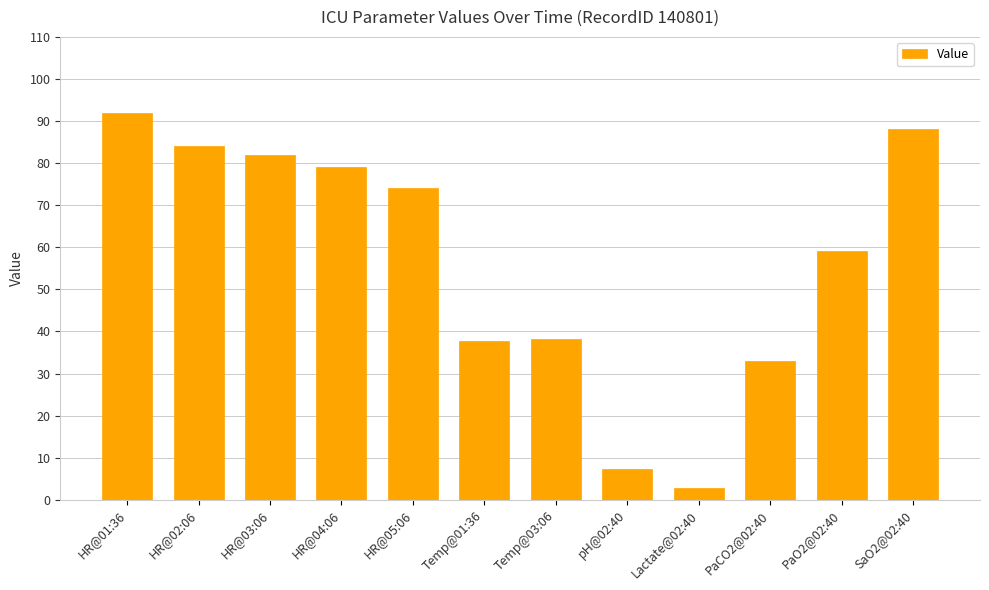

What is the sum of all values?

677.0